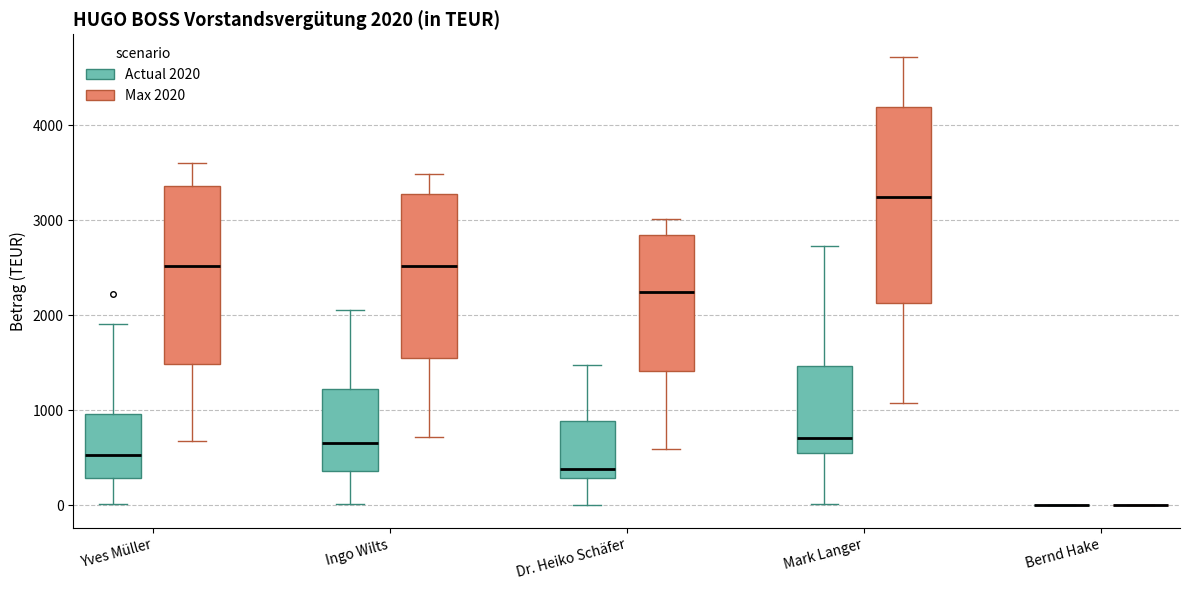

Comparing the boxes themselves (not the whiskers), which one is the tallest?

Mark Langer (Max 2020)